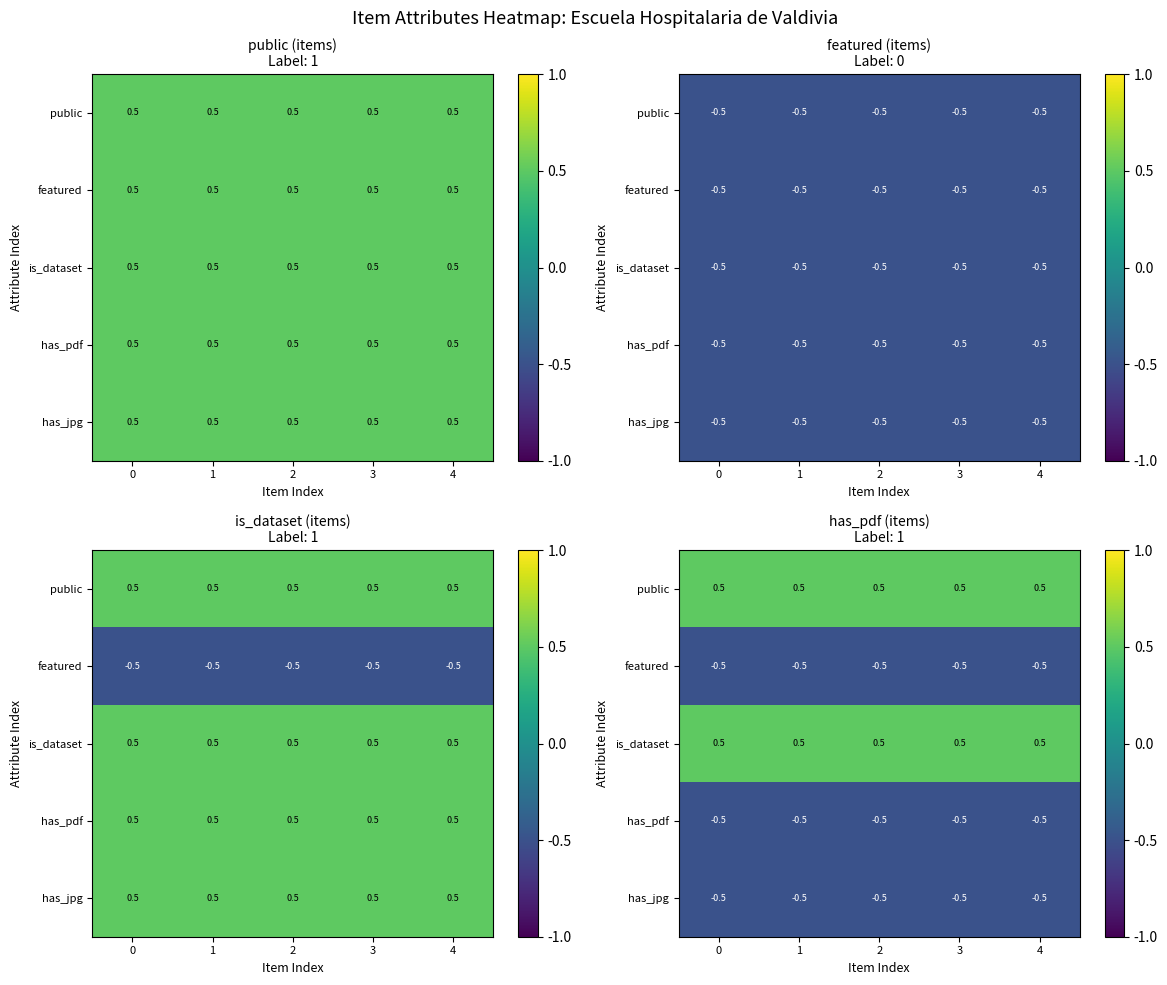

What is the sum of all public values?

2.5